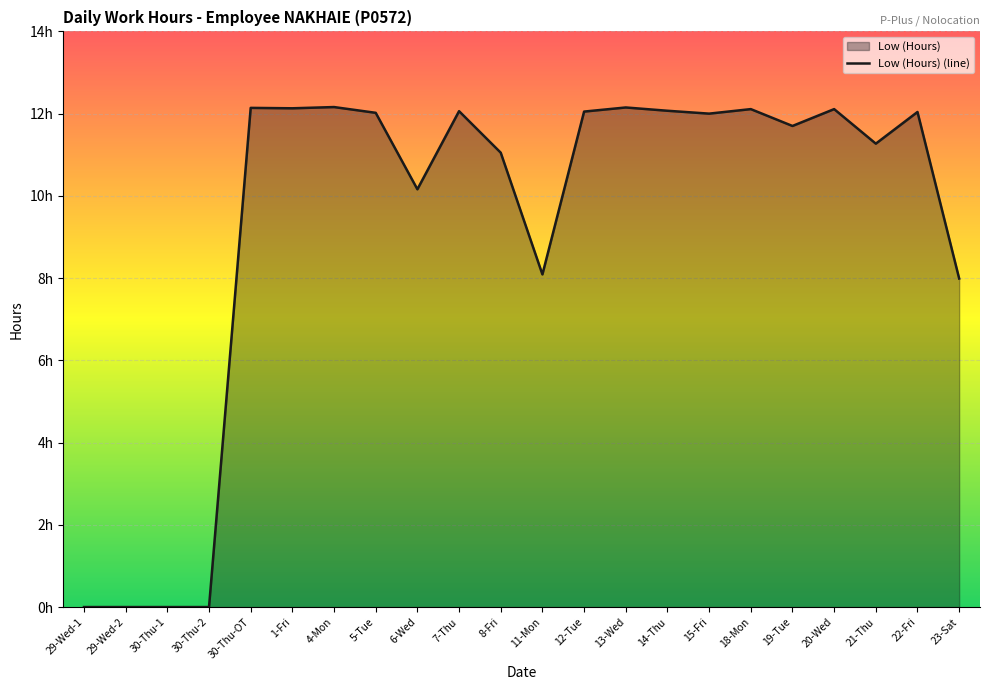

What is the average value?

9.3